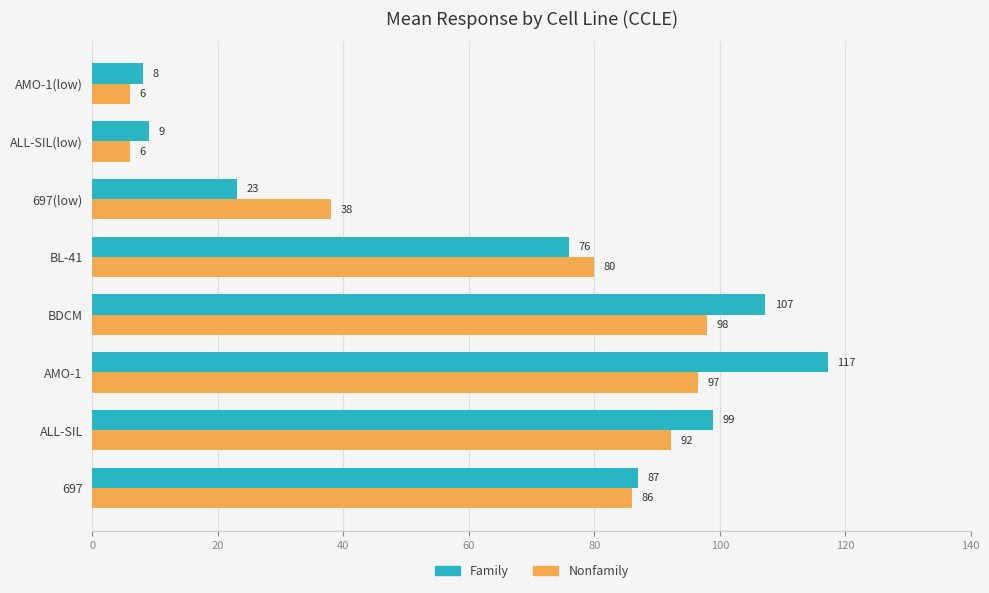

What is the total value across all series at AMO-1(low)?

14.0